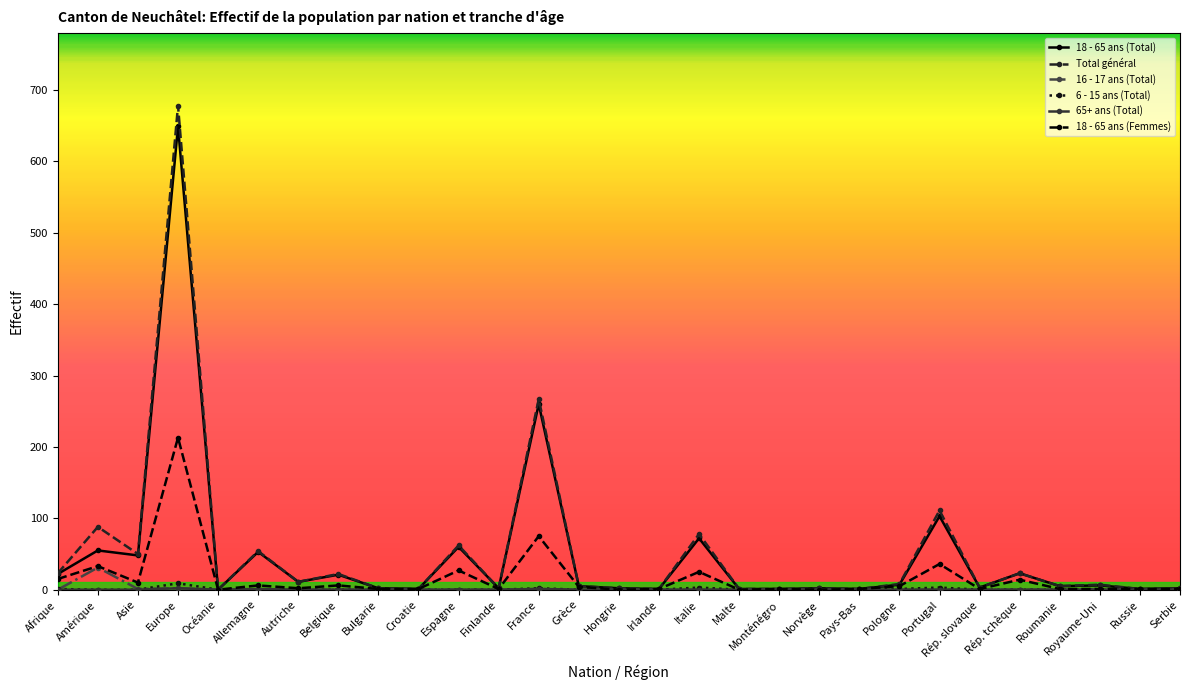

The 18 - 65 ans (Femmes) series shows 1 at Rép. slovaque. True or false?

True